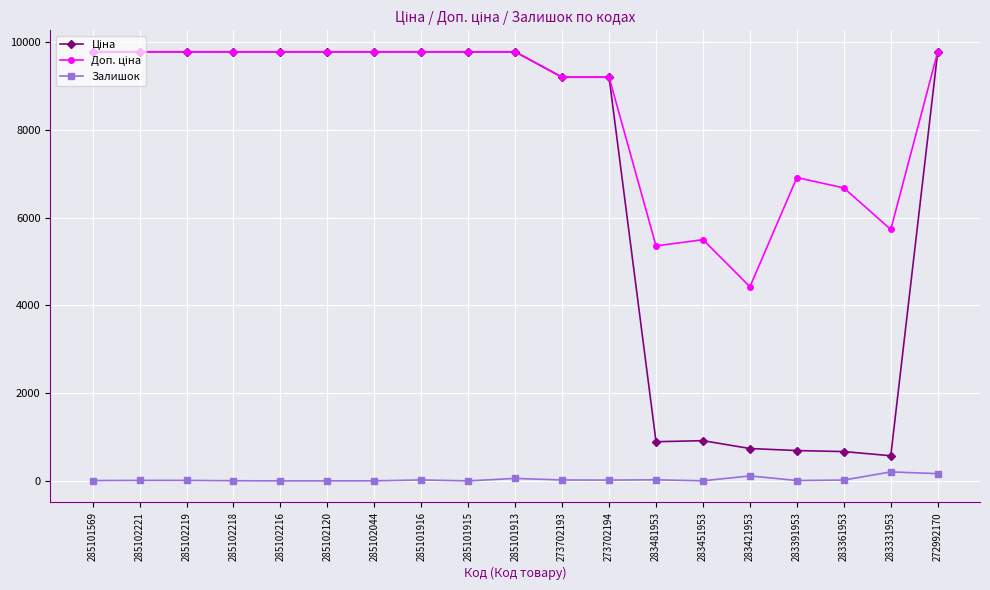

What position from the left is 283481953?

13